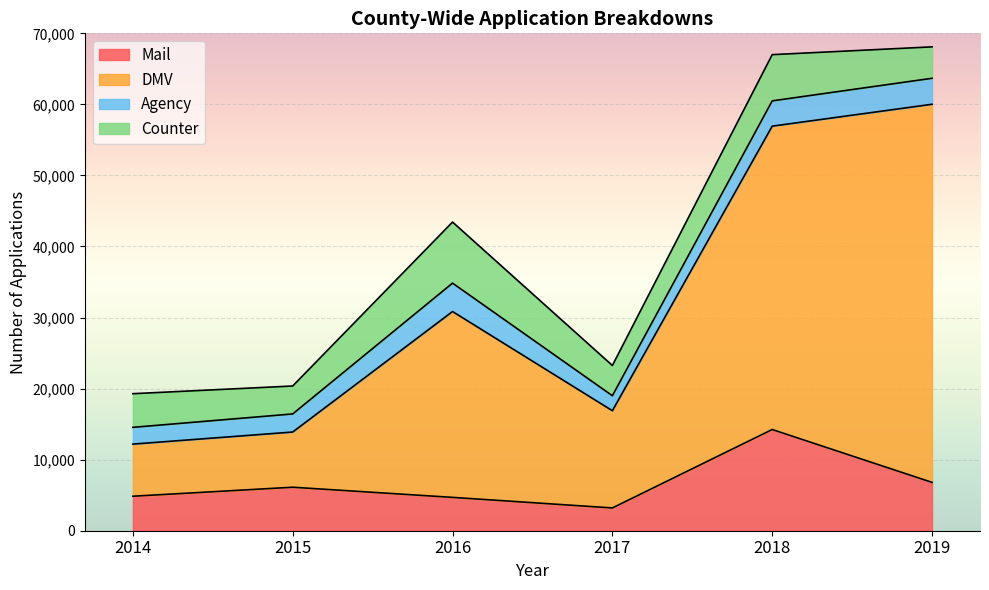

Which label corresponds to the smallest value in the chart?

2017